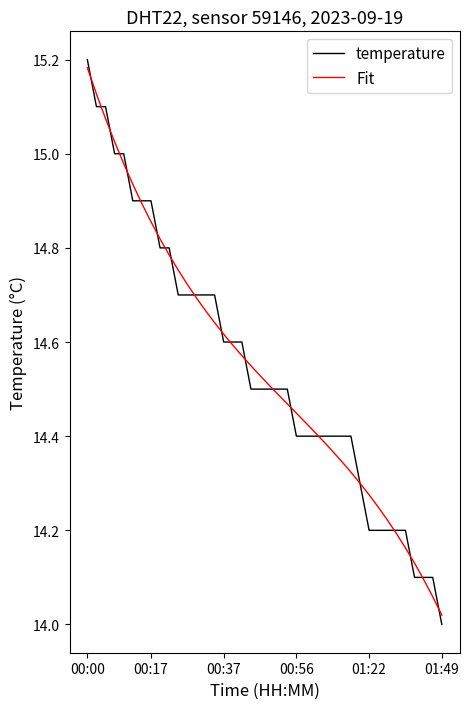

Which series has the largest range (max minus min)?

temperature